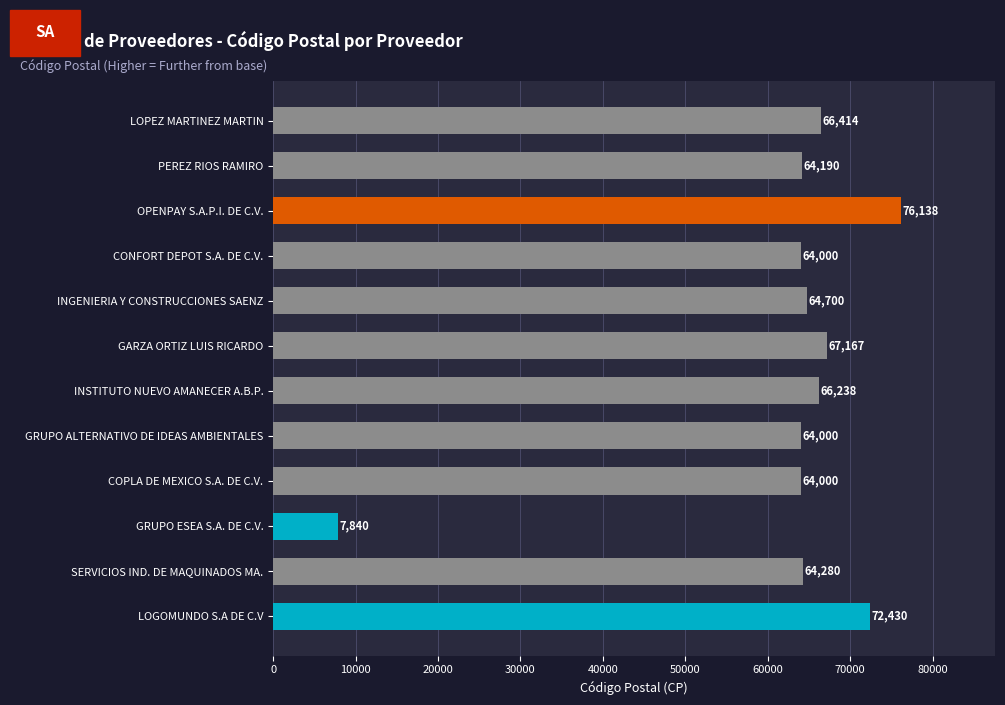

What is the label of the 8th bar from the top?

GRUPO ALTERNATIVO DE IDEAS AMBIENTALES